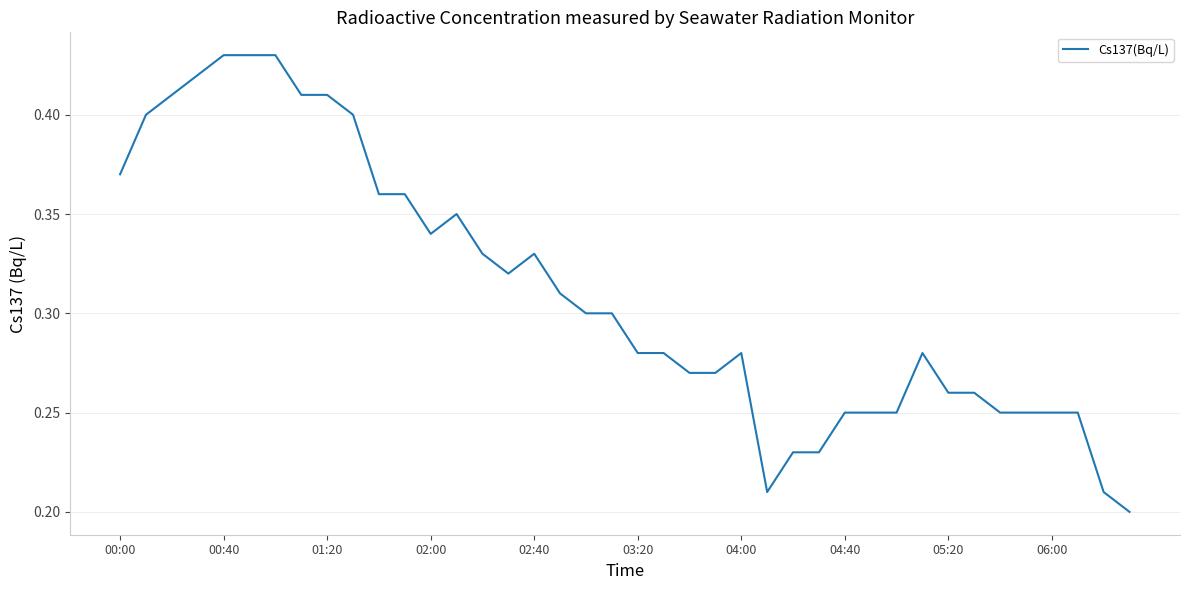

Is this an area chart (filled region under the line)?

No